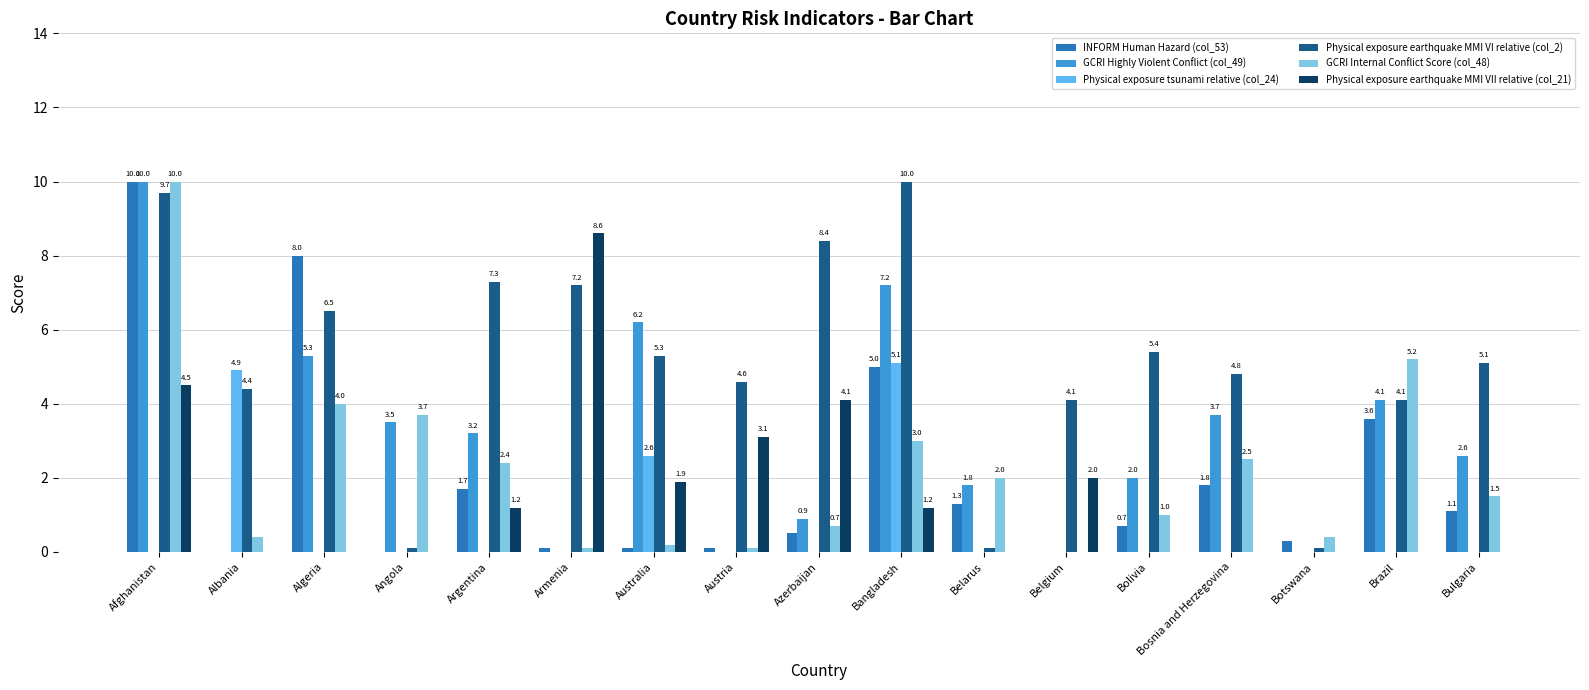

What is the average value of the GCRI Highly Violent Conflict (col_49) series?

3.0